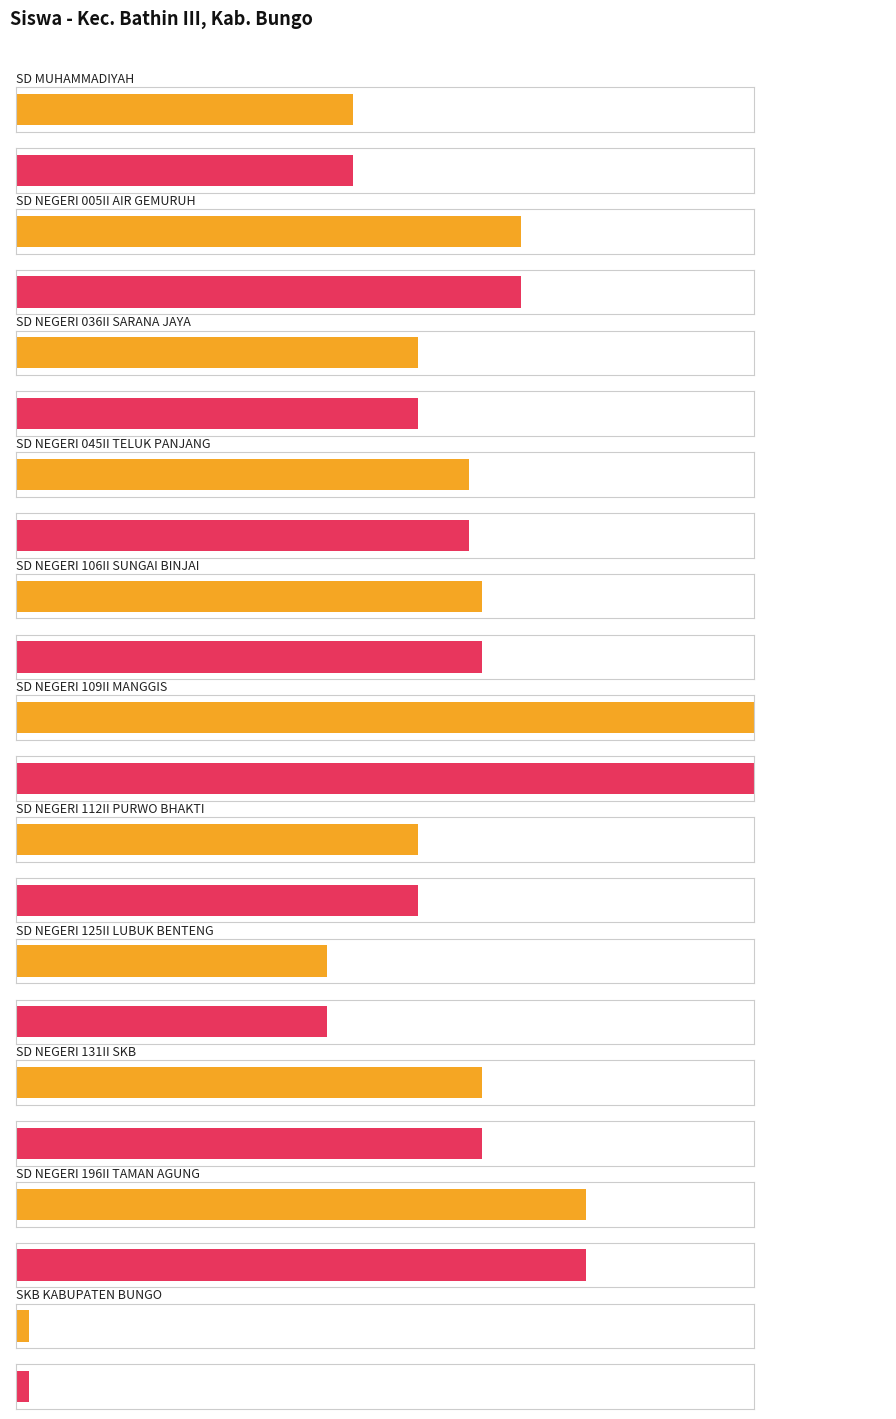

Which has a higher value, SD NEGERI 005II AIR GEMURUH or SD MUHAMMADIYAH?

SD NEGERI 005II AIR GEMURUH